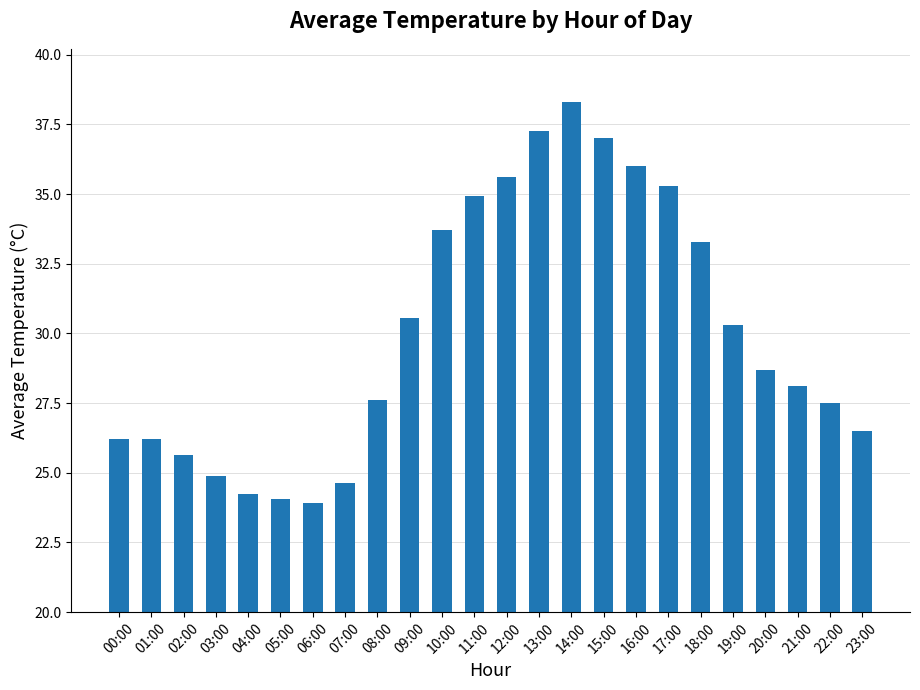

What is the value of the 9th bar from the left?

27.6